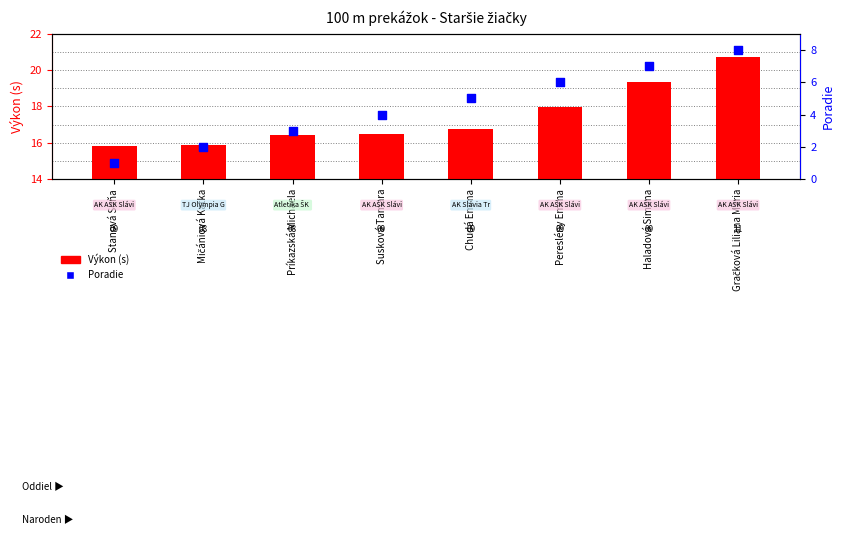

Is the value of Poradie at Mičániová Katka greater than the value of Výkon (s) at Chudá Emma?

No